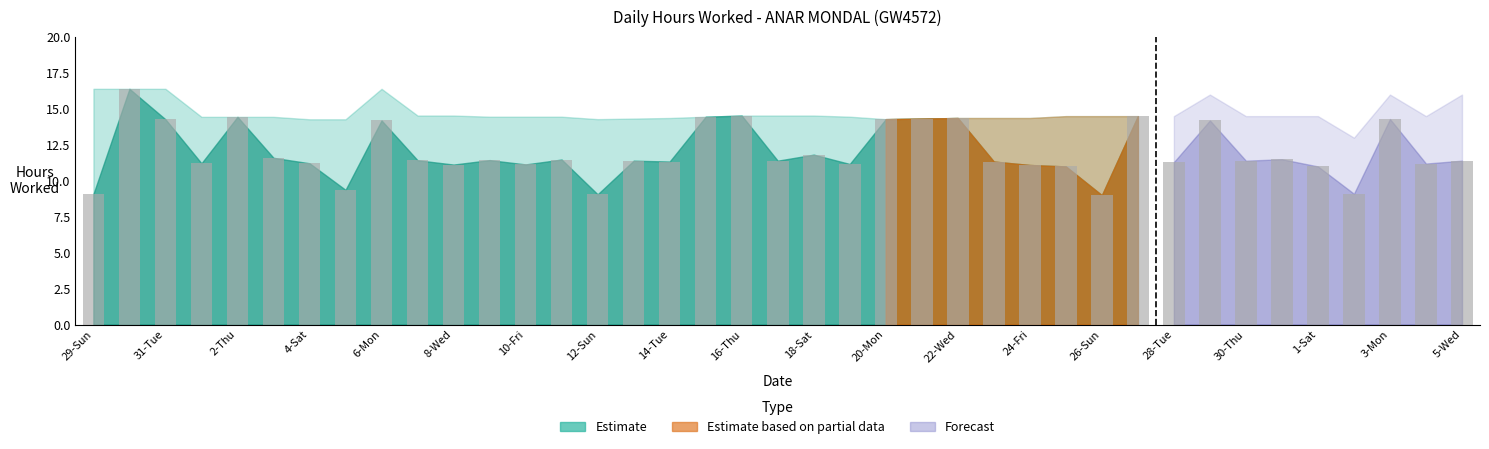

What is the sum of all values?

469.0